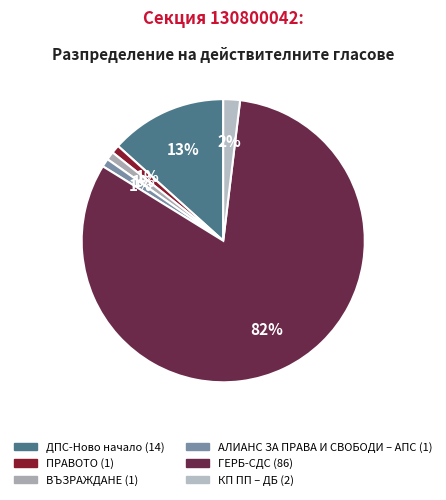

How many slices are in this pie chart?

6